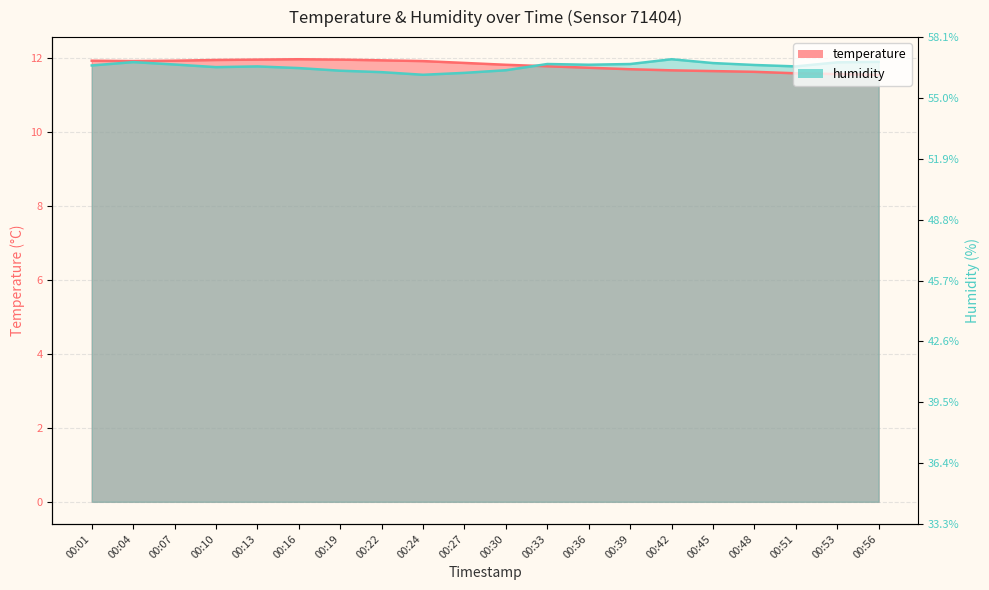

How many interior local valleys does the temperature series have?

1